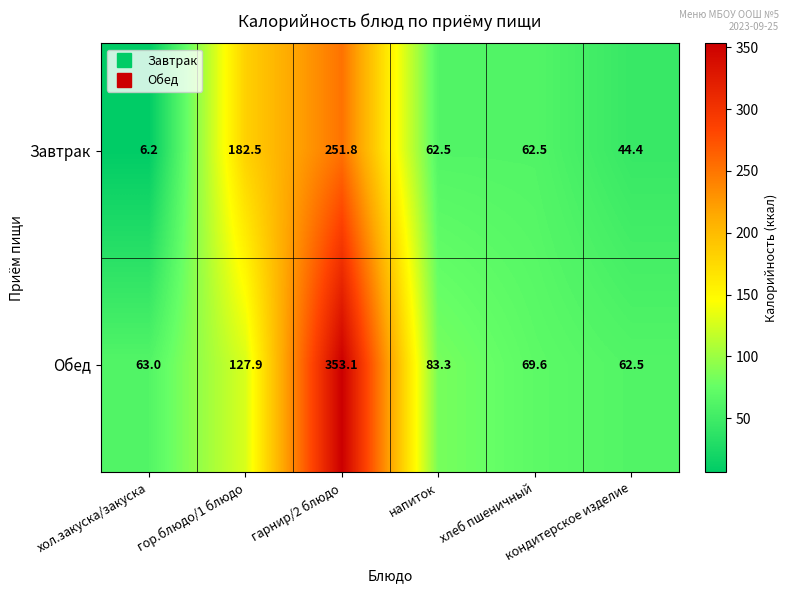

What is the spread (max minus min) of values at гор.блюдо/1 блюдо?

54.6